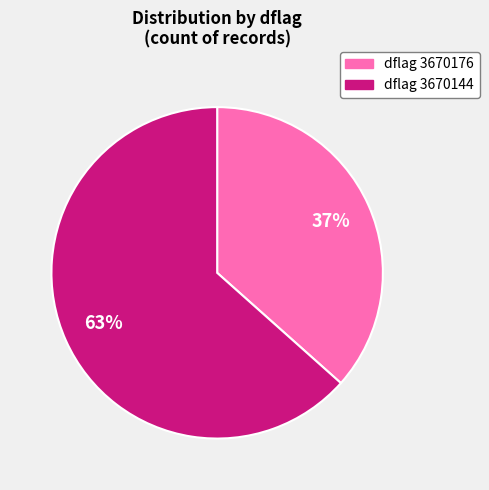

Does any single category account for the majority?

Yes